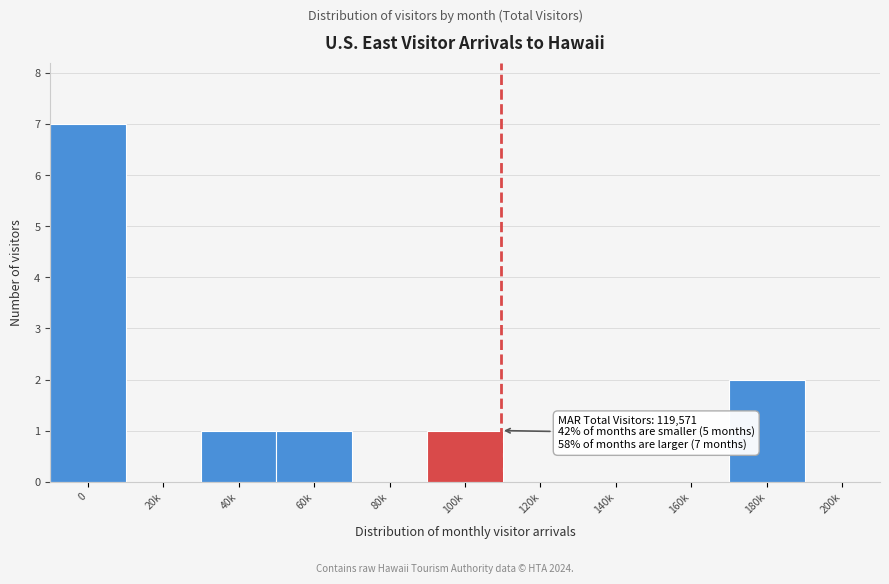

Reading right to left, what are all the values shown in this chart?

200k=0	180k=2	160k=0	140k=0	120k=0	100k=1	80k=0	60k=1	40k=1	20k=0	0=7